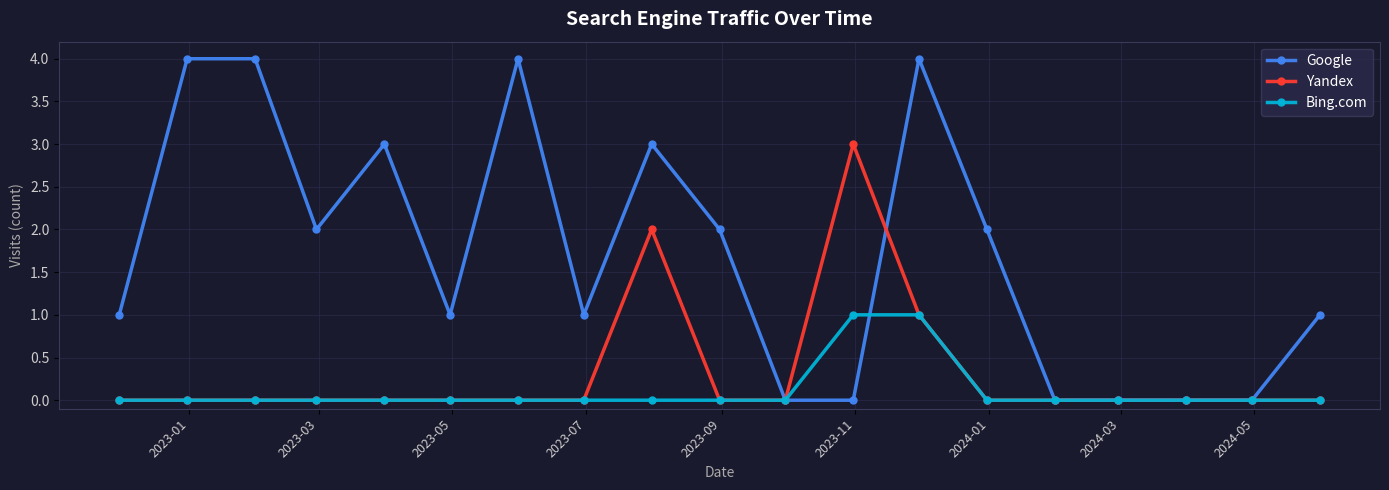

Rank the series by their maximum value, from highest to lowest.

Google, Yandex, Bing.com